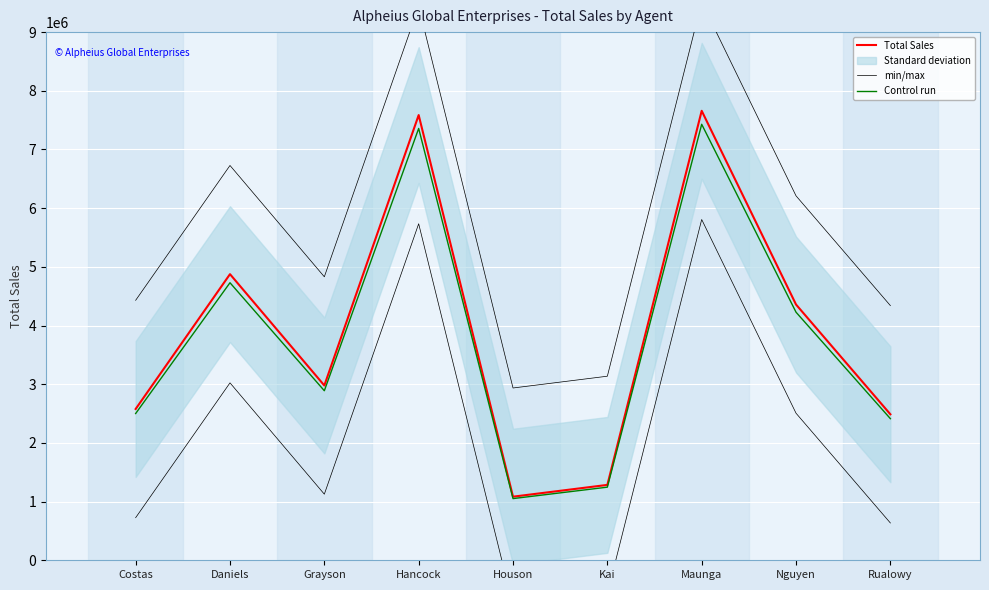

Read the Total Sales value at Houson.

1083650.0